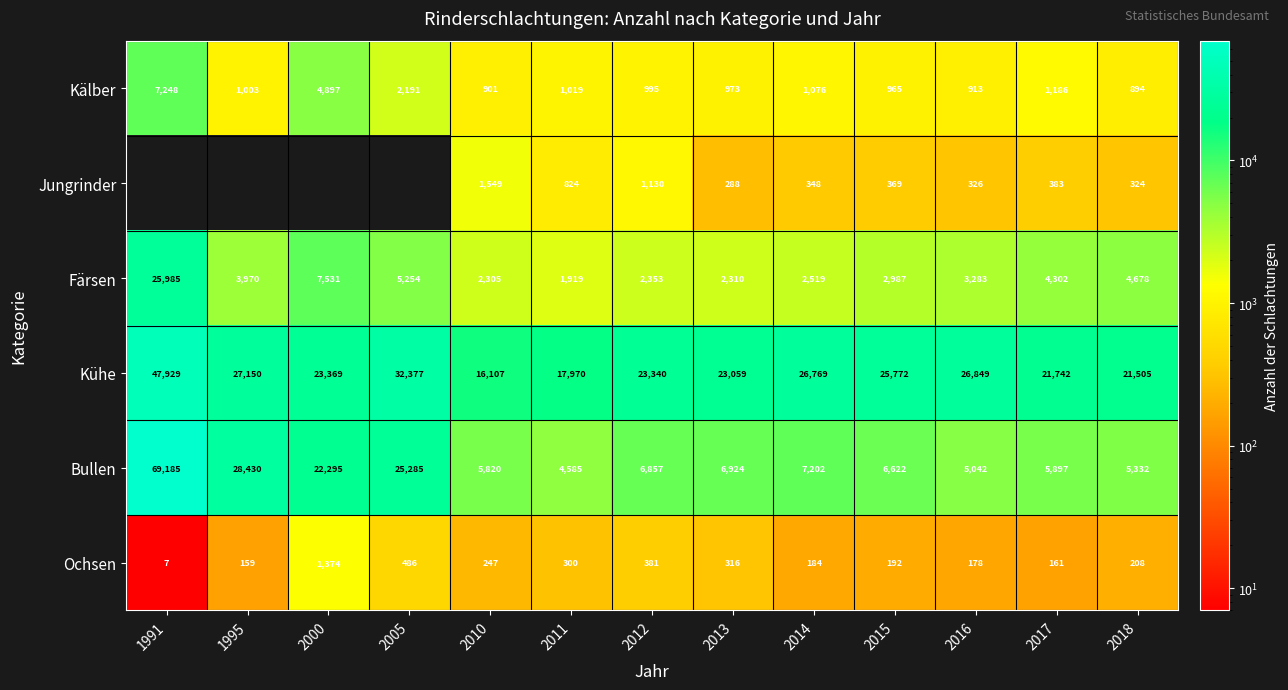

At which category is the sum across all series the highest?

2014